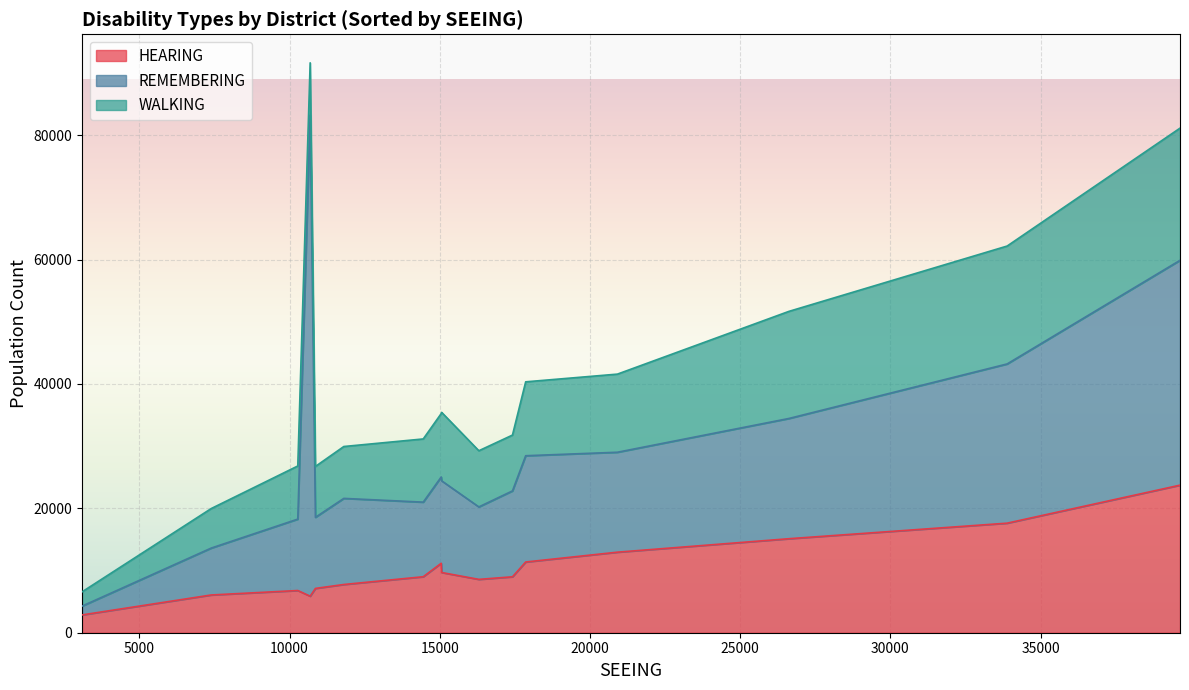

How many values in the WALKING series are below 10160?

8